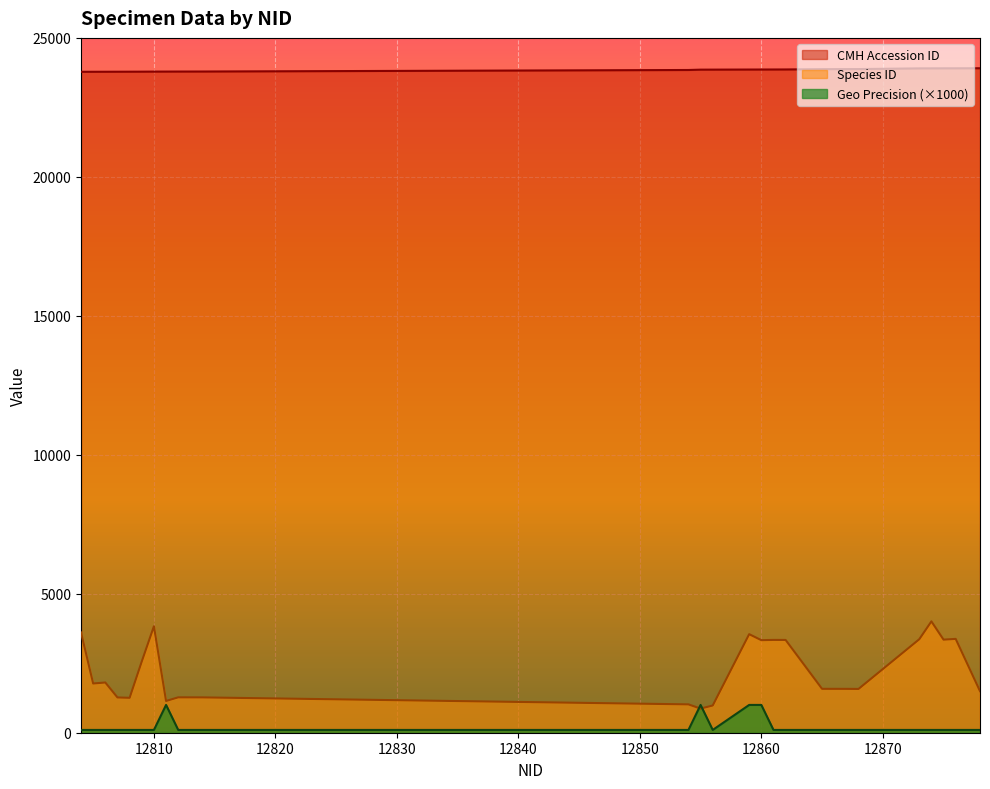

Reading left to right, what are all the values shown in this chart?

CMH Accession ID: 23780	23781	23782	23783	23784	23785	23787	23788	23789	23790	23845	23857	23858	23861	23862	23863	23864	23875	23877	23878	23903	23904	23905	23906	23908
Species ID: 3608	1771	1807	1269	1256	2563	3830	1142	1273	1271	1020	868	980	3546	3330	3339	3338	1579	1578	1575	3363	4006	3349	3376	1497
Geo Precision: 100	100	100	100	100	100	100	1000	100	100	100	1000	100	1000	1000	100	100	100	100	100	100	100	100	100	100